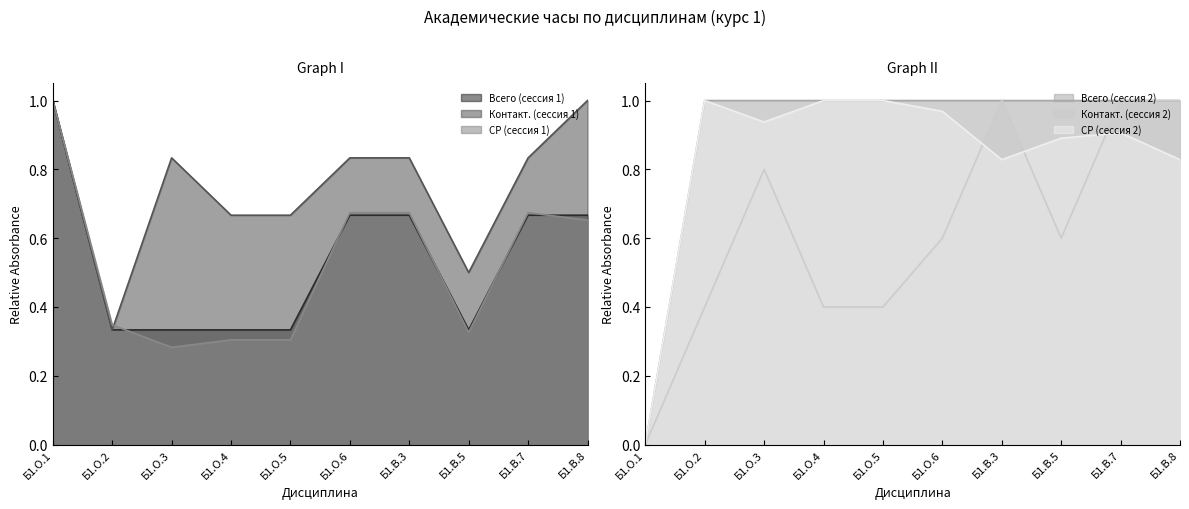

What are all the series names shown in the legend?

Всего (сессия 1), Контакт. (сессия 1), СР (сессия 1), Всего (сессия 2), Контакт. (сессия 2), СР (сессия 2)